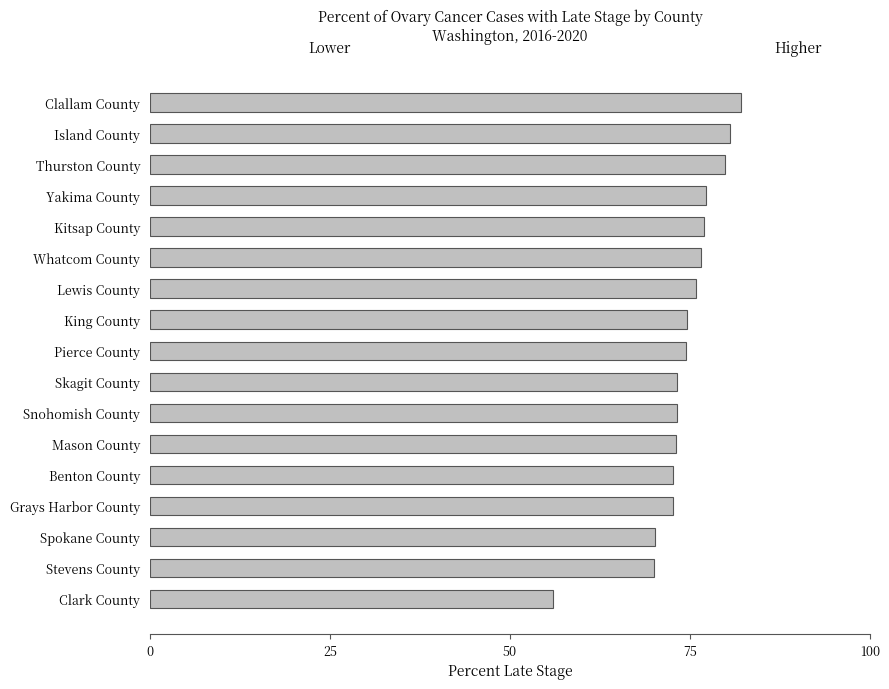

How many series are shown in this chart?

1